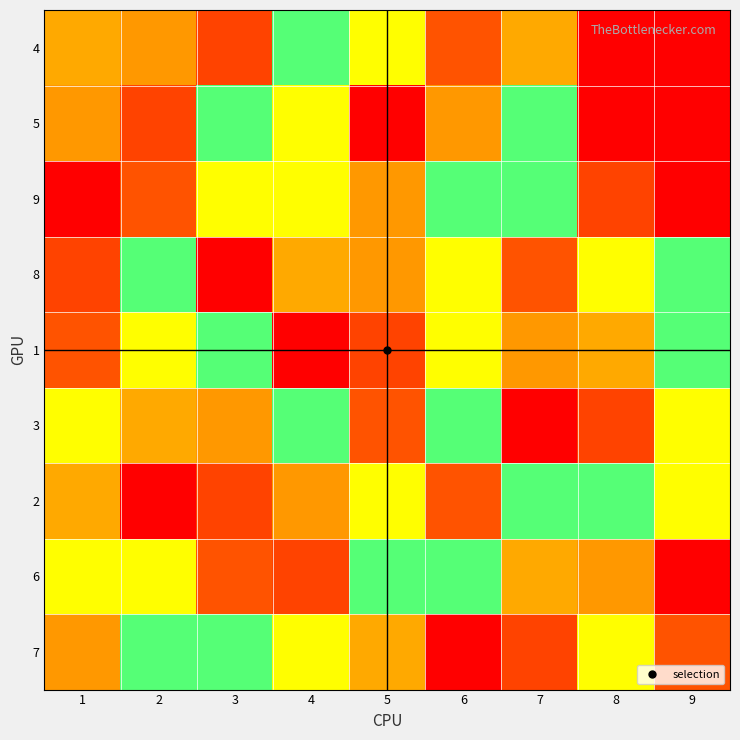

Reading right to left, transcribe all the data shown in this chart.

4: 9=0	8=0	7=2	6=1	5=3	4=4	3=8	2=7	1=2
5: 9=0	8=0	7=5	6=7	5=9	4=6	3=4	2=8	1=7
9: 9=0	8=8	7=4	6=5	5=7	4=3	3=6	2=1	1=9
8: 9=4	8=3	7=1	6=6	5=7	4=2	3=9	2=5	1=8
1: 9=5	8=2	7=7	6=3	5=8	4=9	3=4	2=6	1=1
3: 9=6	8=8	7=9	6=5	5=1	4=4	3=7	2=2	1=3
2: 9=3	8=5	7=4	6=1	5=6	4=7	3=8	2=9	1=2
6: 9=9	8=7	7=2	6=4	5=5	4=8	3=1	2=3	1=6
7: 9=1	8=6	7=8	6=9	5=2	4=3	3=5	2=4	1=7